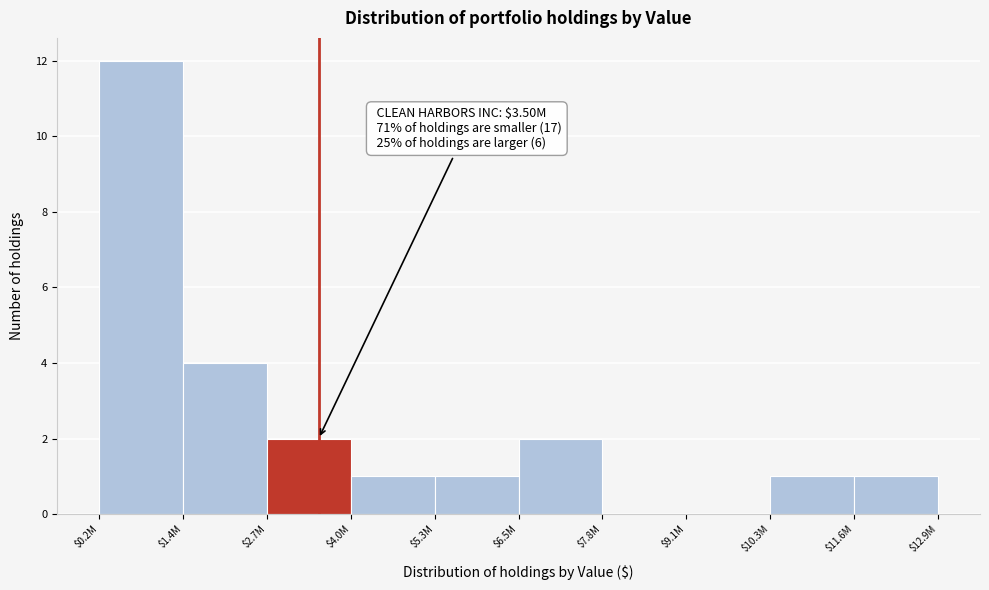

At which label is the value closest to 6?

$1.4M